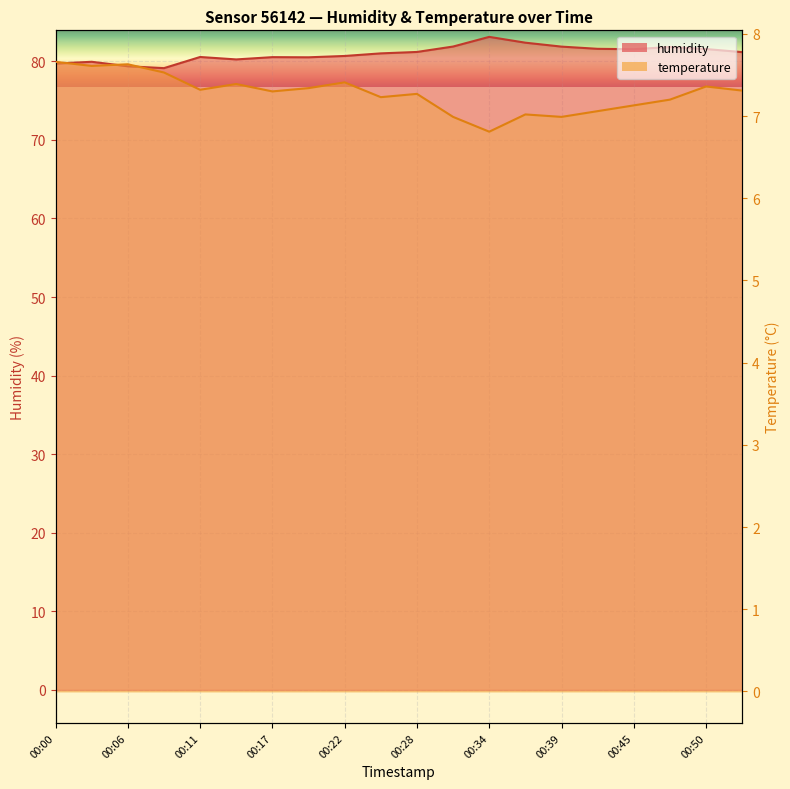

Which series has the largest total across all categories?

humidity